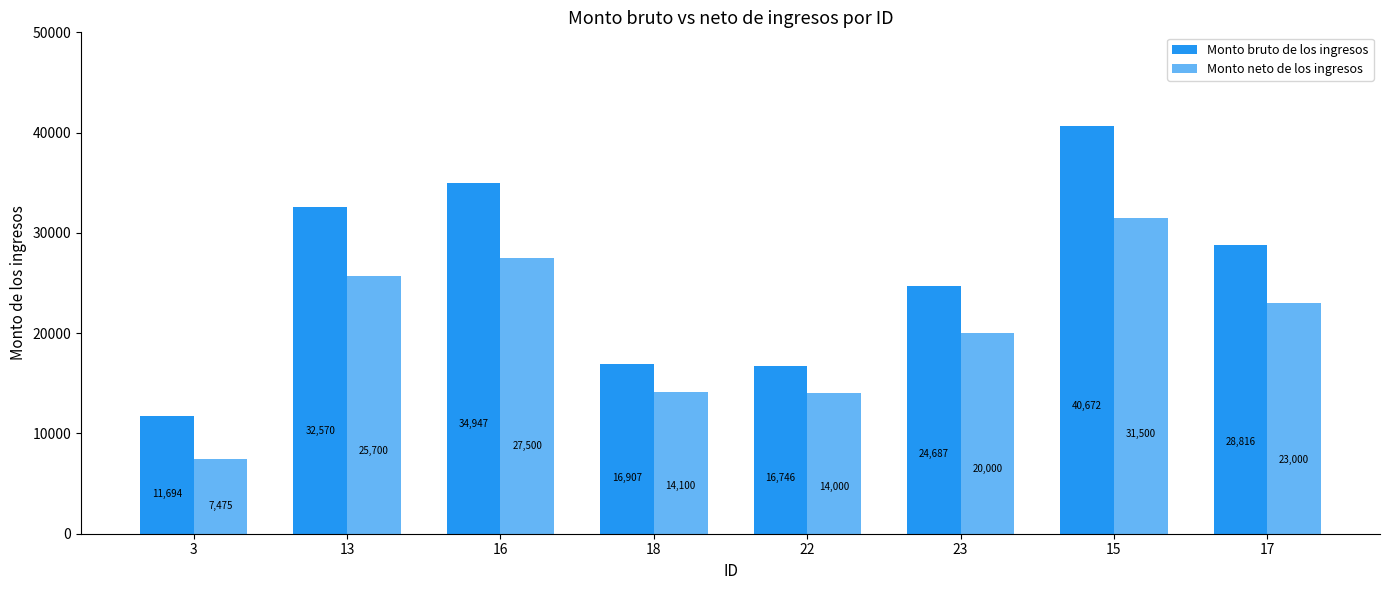

What is the difference between the highest and lowest values at 16?

7447.2